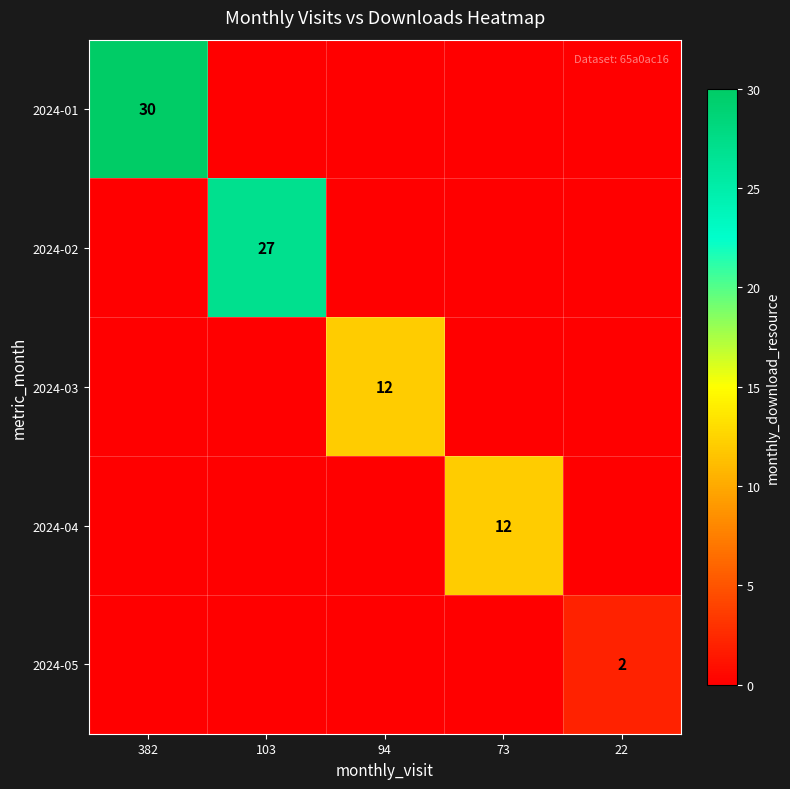

Count the number of categories in the chart.

5